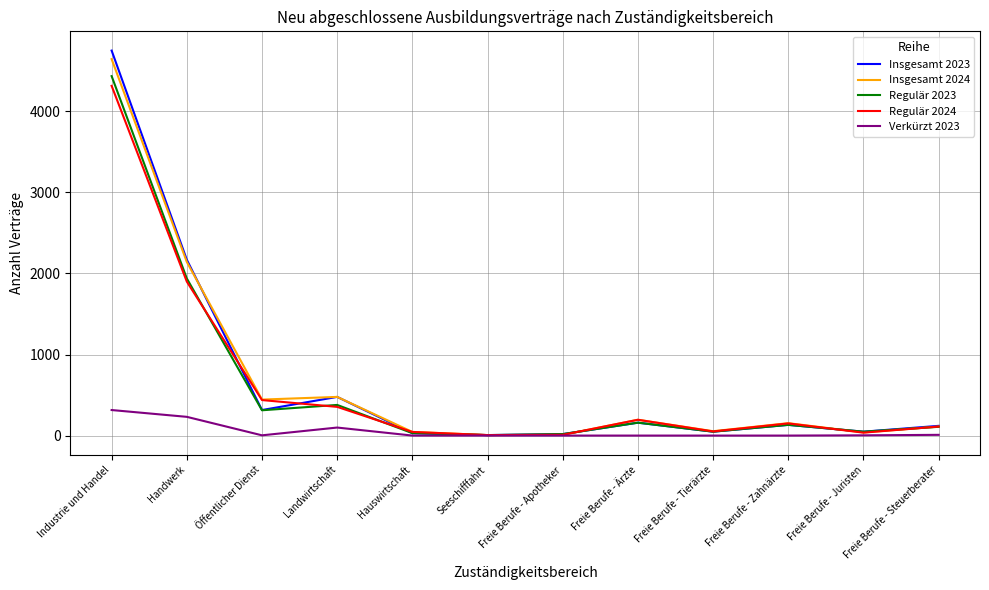

Which series has the widest spread of values?

Insgesamt 2023